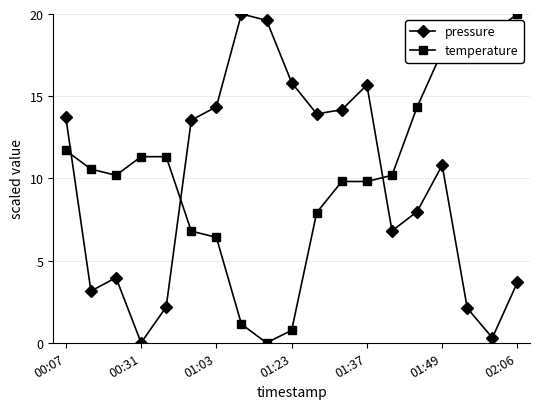

How many values in the pressure series are below 10?

9